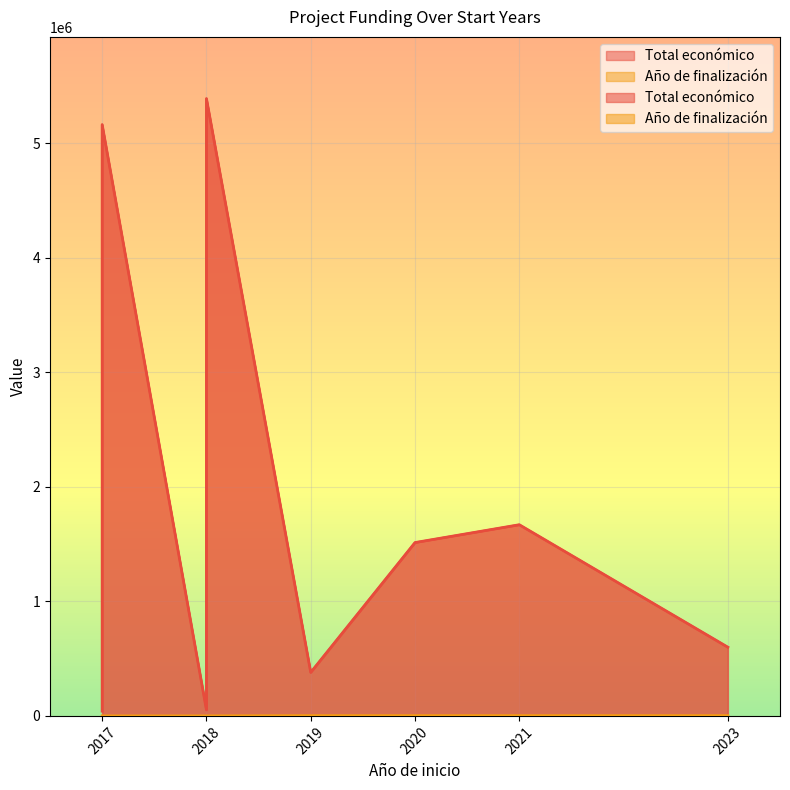

Which series has the largest range (max minus min)?

Total económico